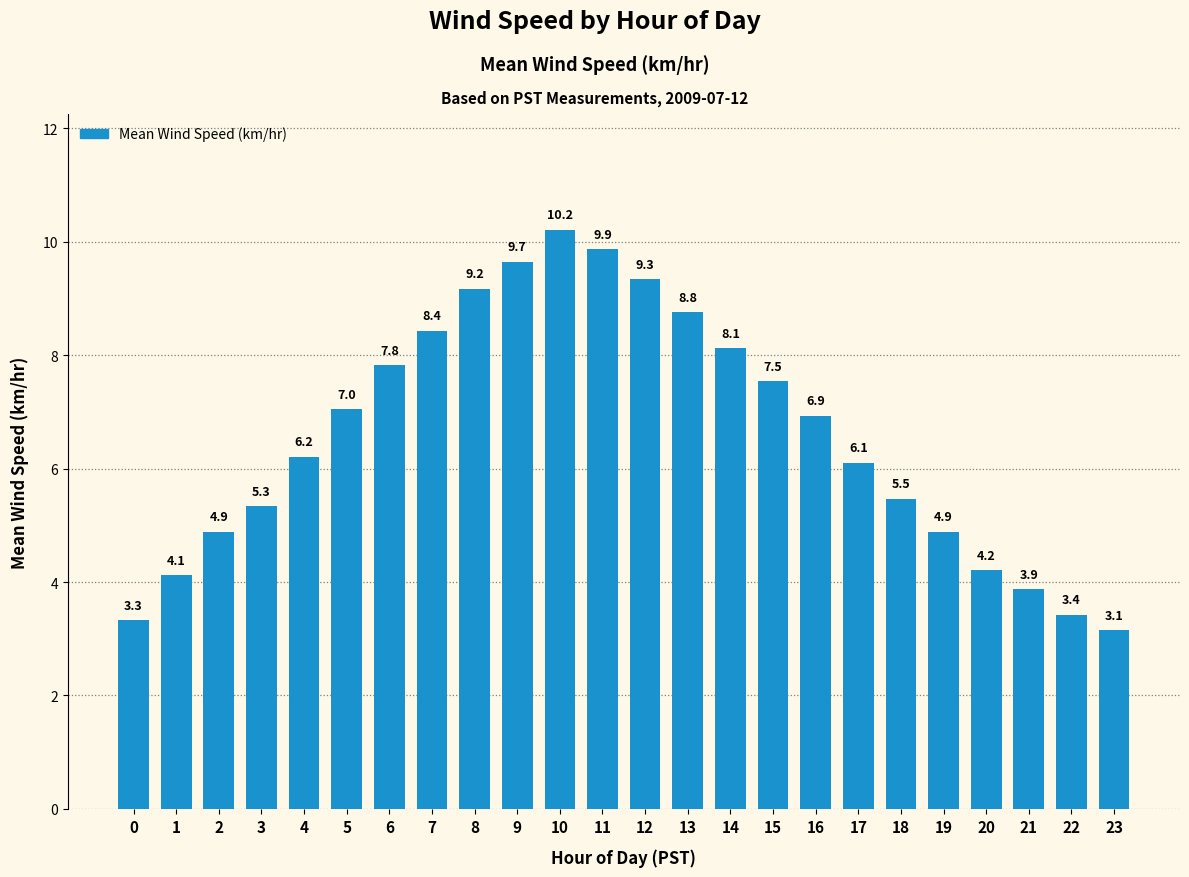

Is it true that the value at 10 is 2.9?

False